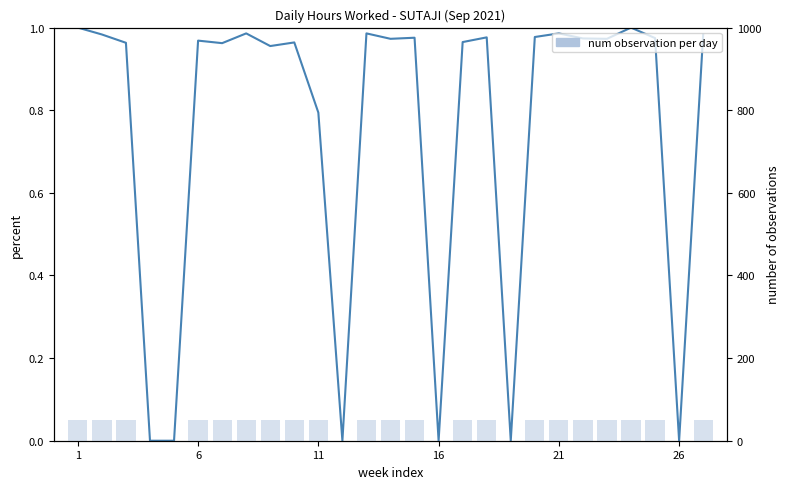

Reading left to right, list all the values displayed in this chart.

Low (hours worked): 1.0	1.0	1.0	0.0	0.0	1.0	1.0	1.0	1.0	1.0	0.8	0.0	1.0	1.0	1.0	0.0	1.0	1.0	0.0	1.0	1.0	1.0	1.0	1.0	1.0	0.0	1.0
num observation per day: 50.0	50.0	50.0	0.0	0.0	50.0	50.0	50.0	50.0	50.0	50.0	0.0	50.0	50.0	50.0	0.0	50.0	50.0	0.0	50.0	50.0	50.0	50.0	50.0	50.0	0.0	50.0